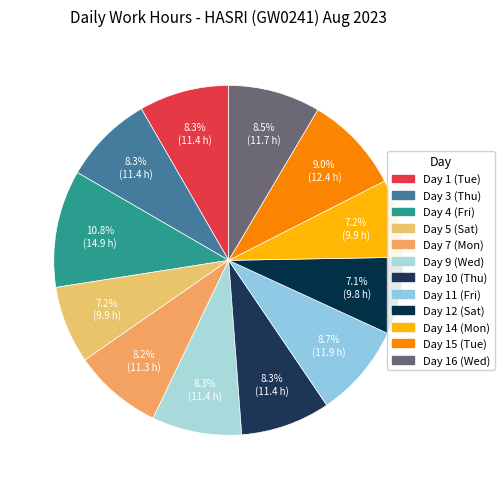

Does any single category account for the majority?

No